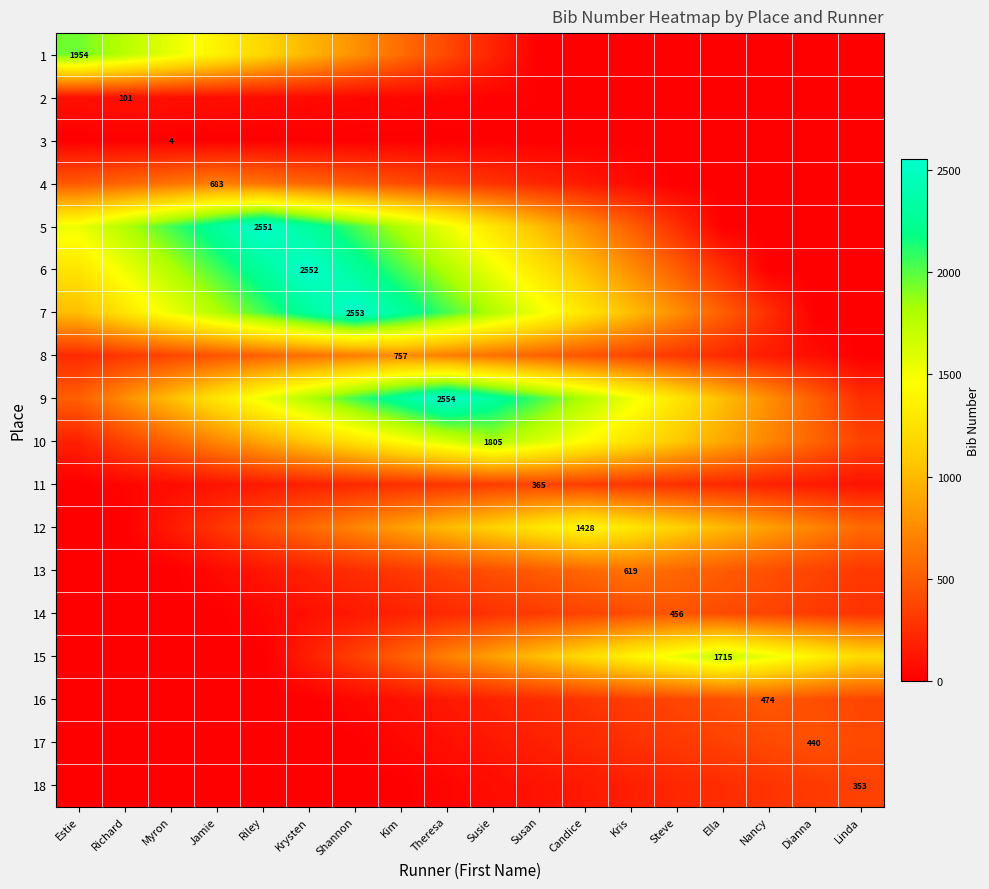

At how many categories does at least one series exceed 1618?

13